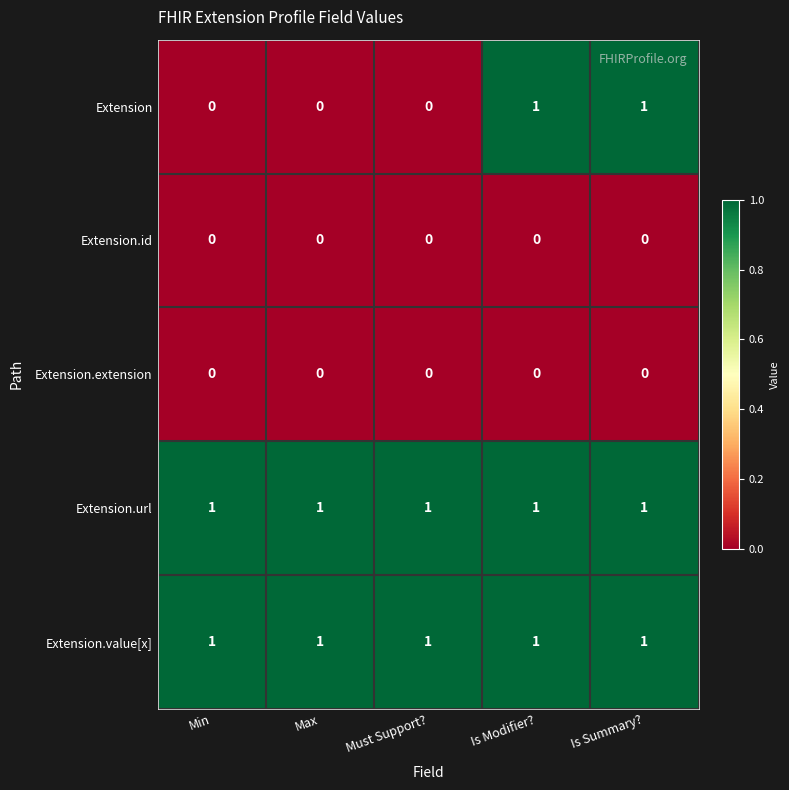

Which series has the largest range (max minus min)?

Extension